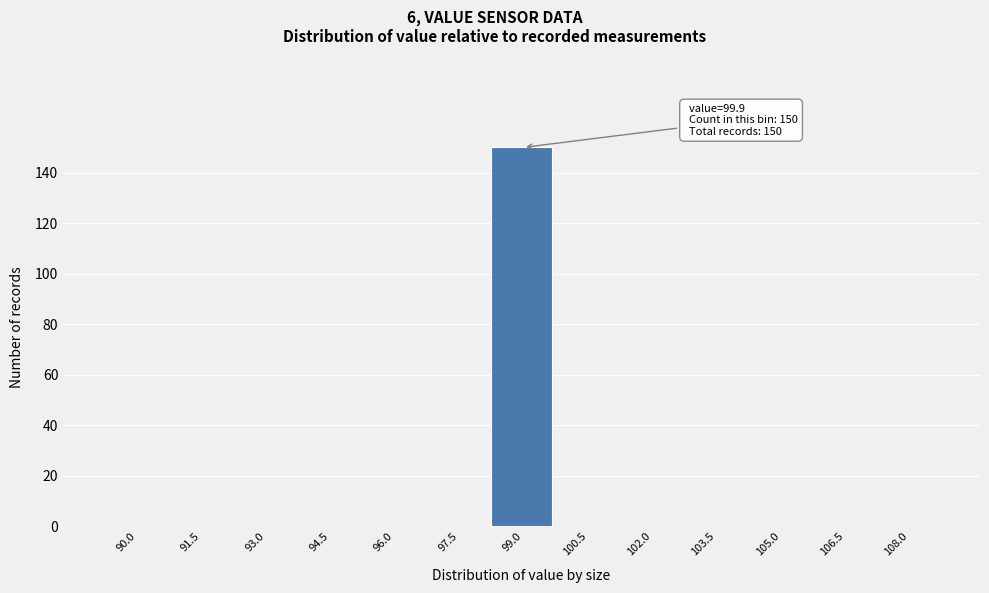

Reading right to left, what are all the values shown in this chart?

108.0=0	106.5=0	105.0=0	103.5=0	102.0=0	100.5=0	99.0=150	97.5=0	96.0=0	94.5=0	93.0=0	91.5=0	90.0=0